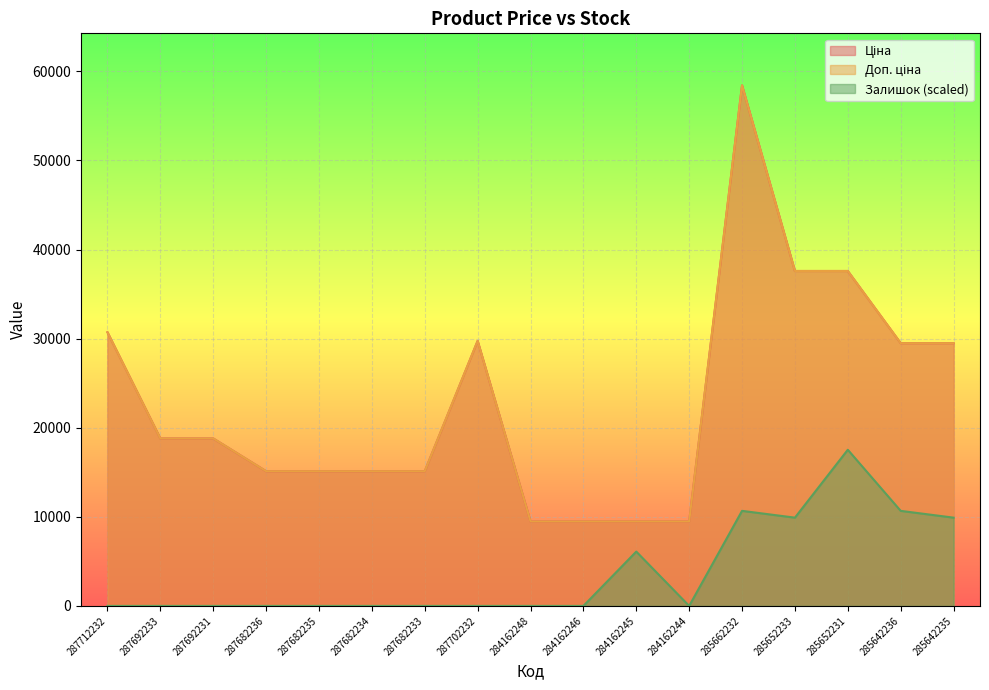

Rank the categories by Ціна value from lowest to highest.

284162248, 284162246, 284162245, 284162244, 287682236, 287682235, 287682234, 287682233, 287692233, 287692231, 285642236, 285642235, 287702232, 287712232, 285652233, 285652231, 285662232